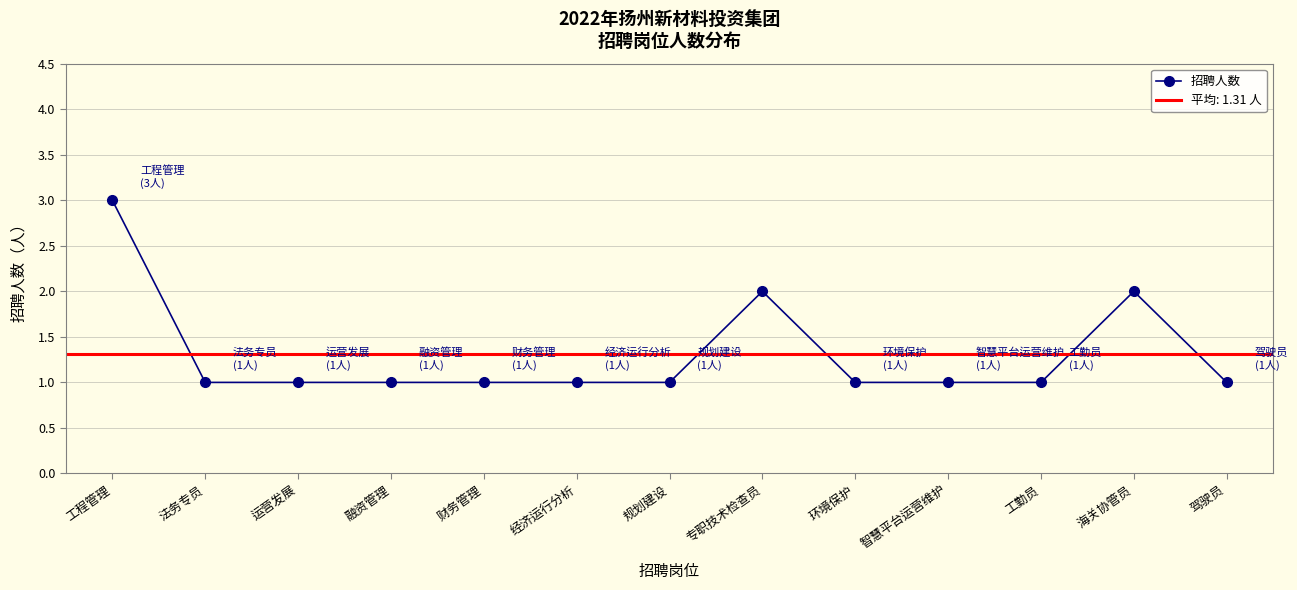

What is the value of the 1st point from the left?

3